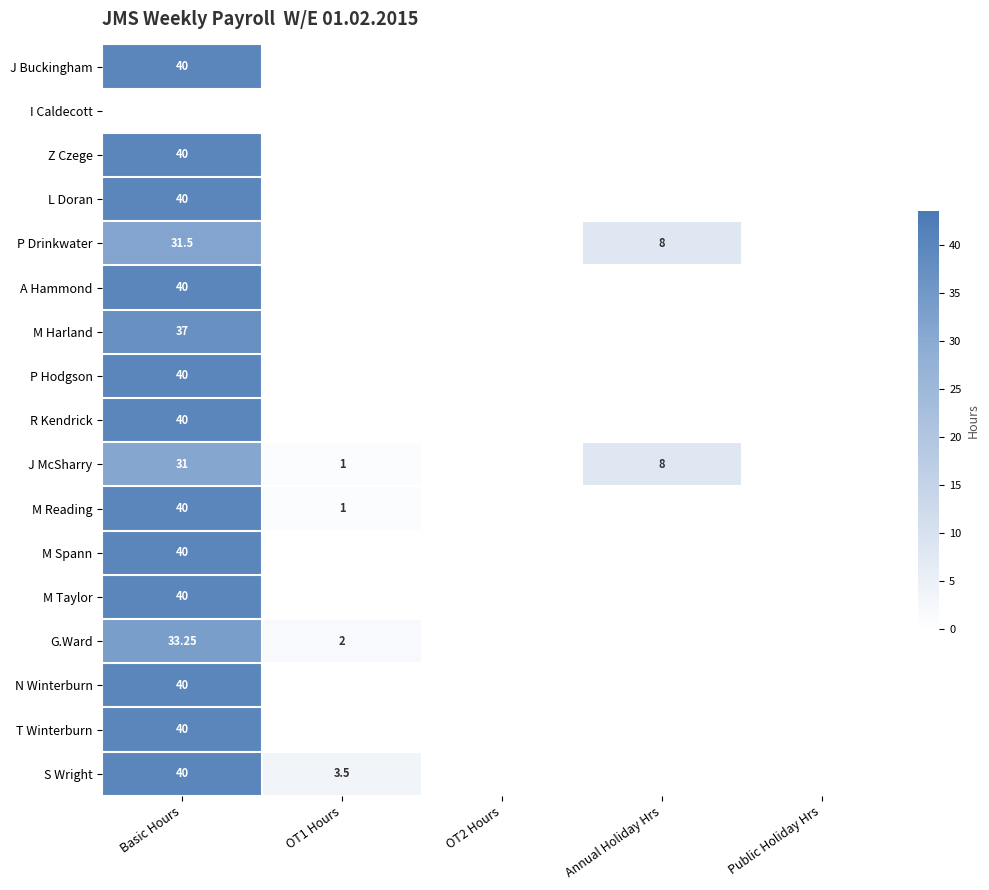

What is the total value across all series at OT1 Hours?

7.5